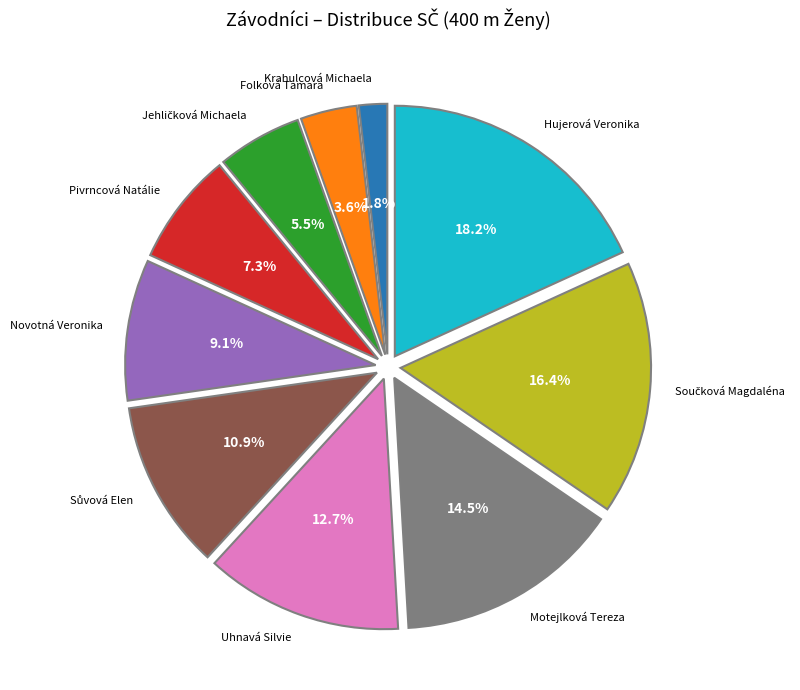

Count the number of slices in the pie.

10